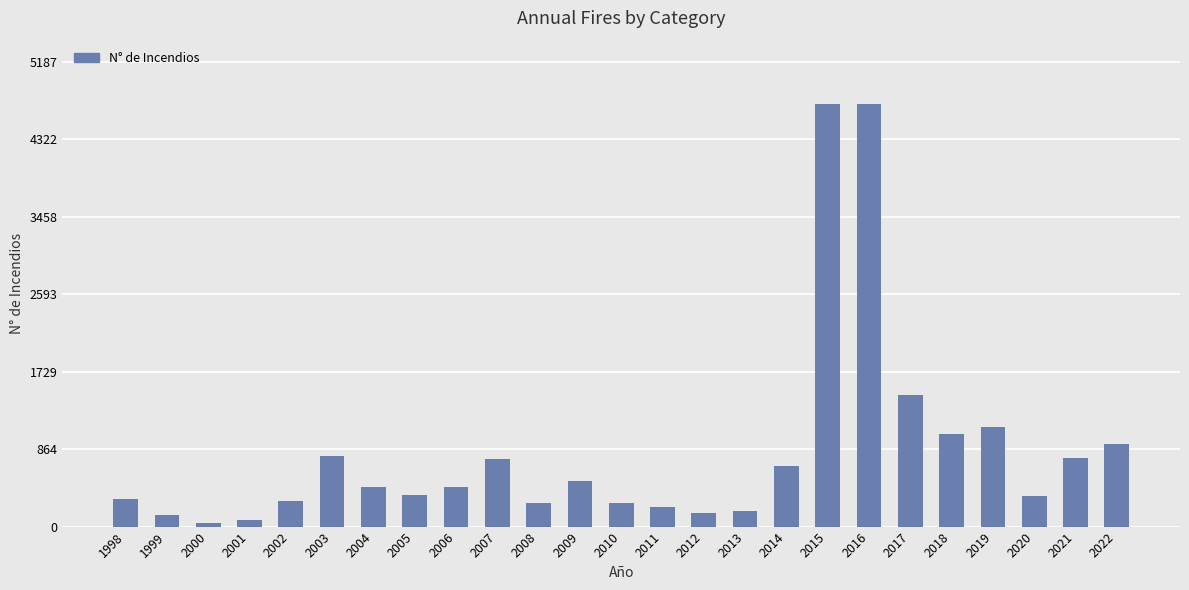

Where is the data nearest to the value 2379?

2017